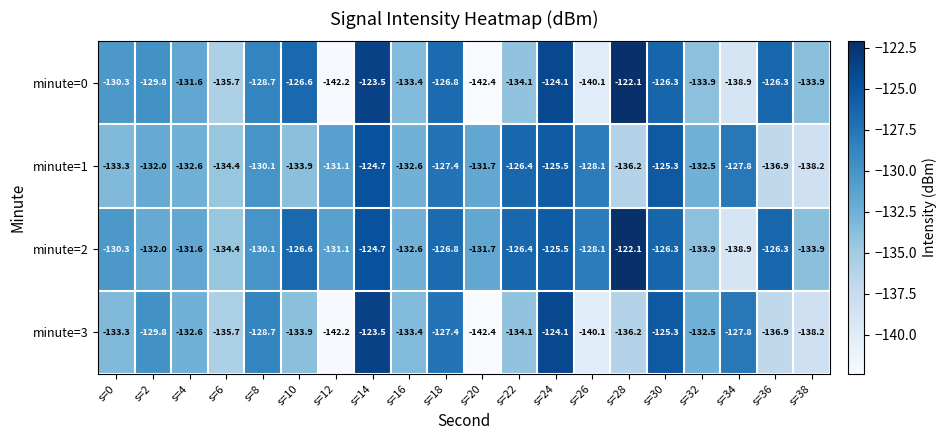

What is the minimum value shown in the chart?

-142.4